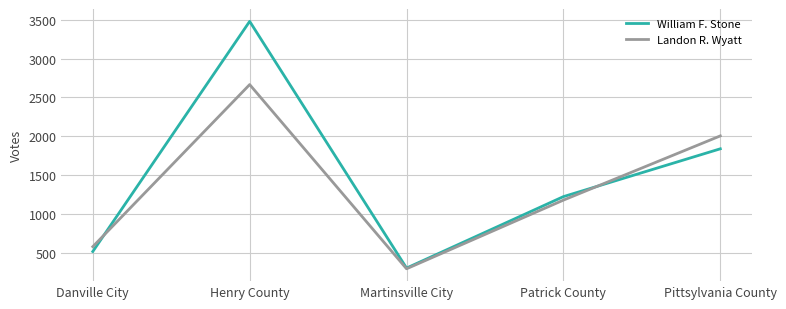

The value of William F. Stone at Martinsville City is 533. True or false?

False